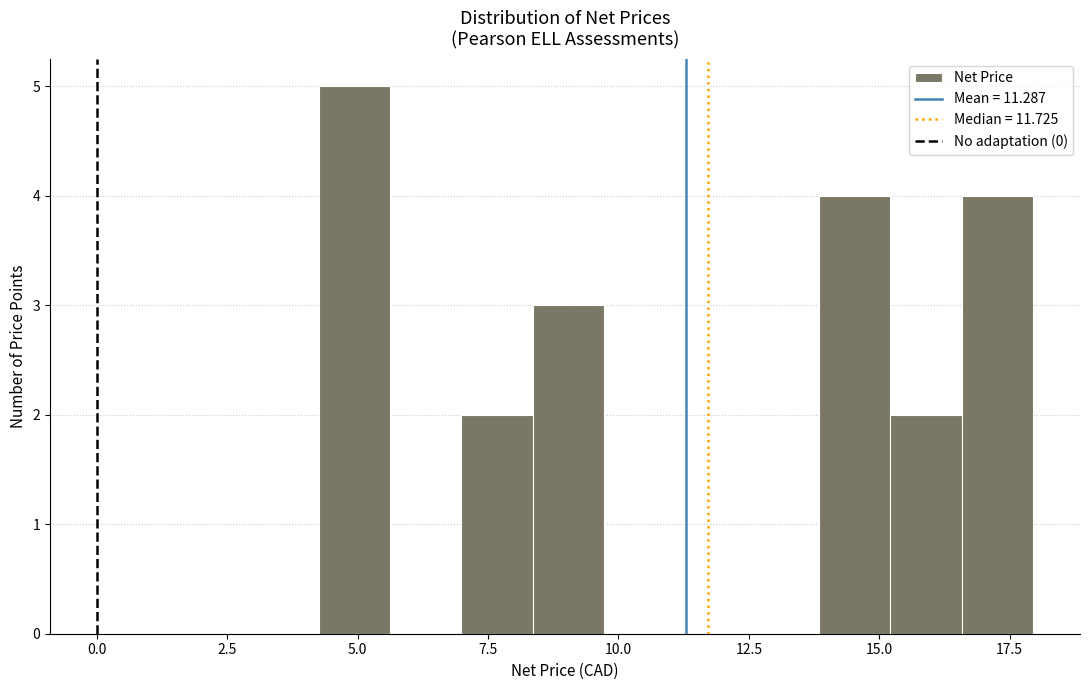

Read against the x-axis, roughly where is the centre of the tallest bar?

5.0